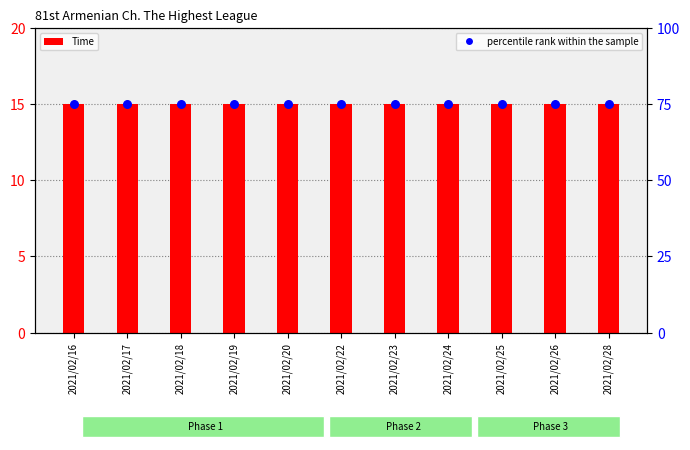

At which category is the sum across all series the highest?

2021/02/16